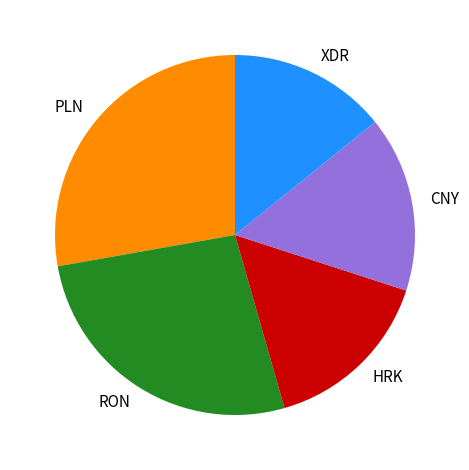

Is the sum of XDR and CNY greater than half?

No